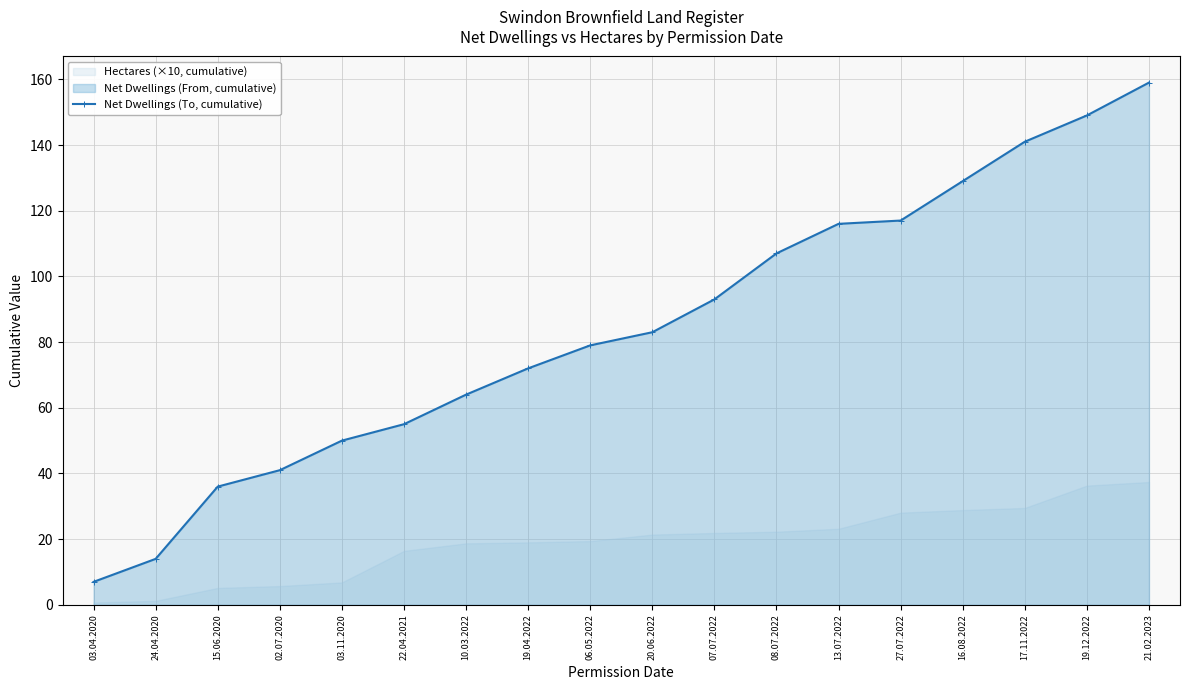

Reading right to left, transcribe all the data shown in this chart.

159	149	141	129	117	116	107	93	83	79	72	64	55	50	41	36	14	7